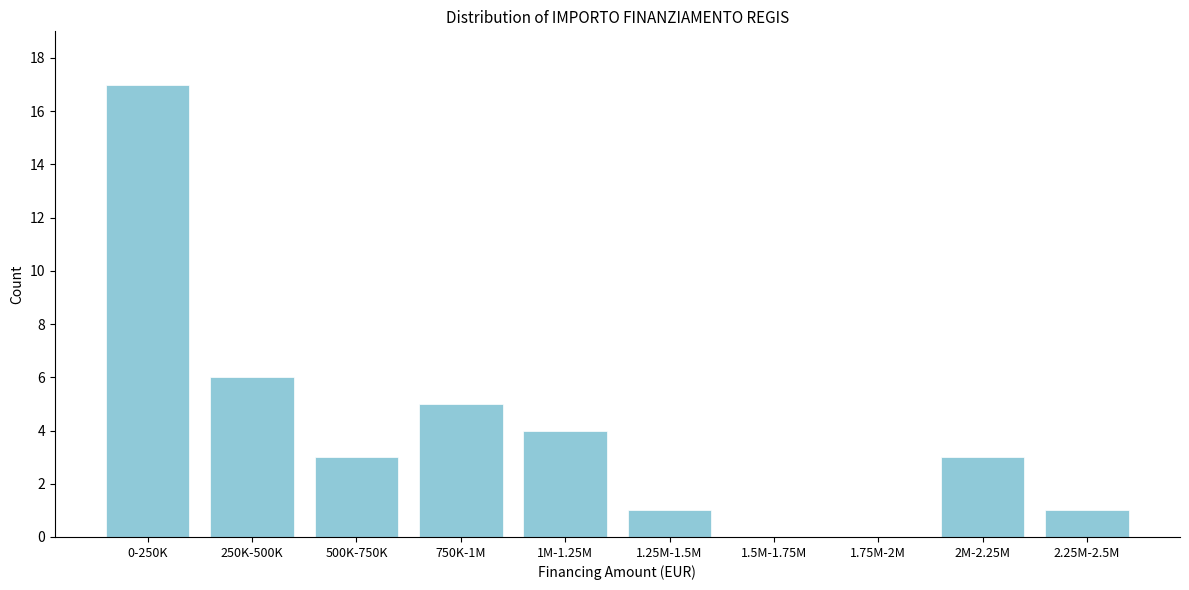

Reading left to right, what are all the values shown in this chart?

0-250K=17	250K-500K=6	500K-750K=3	750K-1M=5	1M-1.25M=4	1.25M-1.5M=1	1.5M-1.75M=0	1.75M-2M=0	2M-2.25M=3	2.25M-2.5M=1